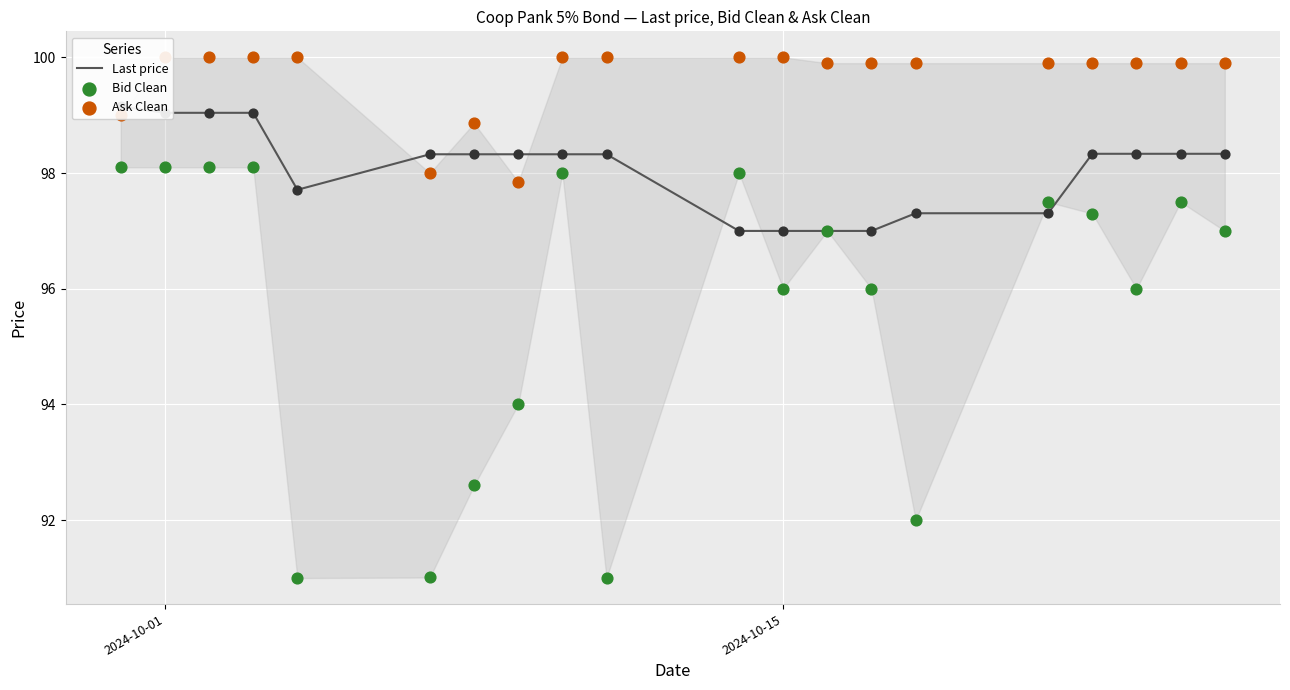

Which series reaches the minimum Y coordinate?

Bid Clean